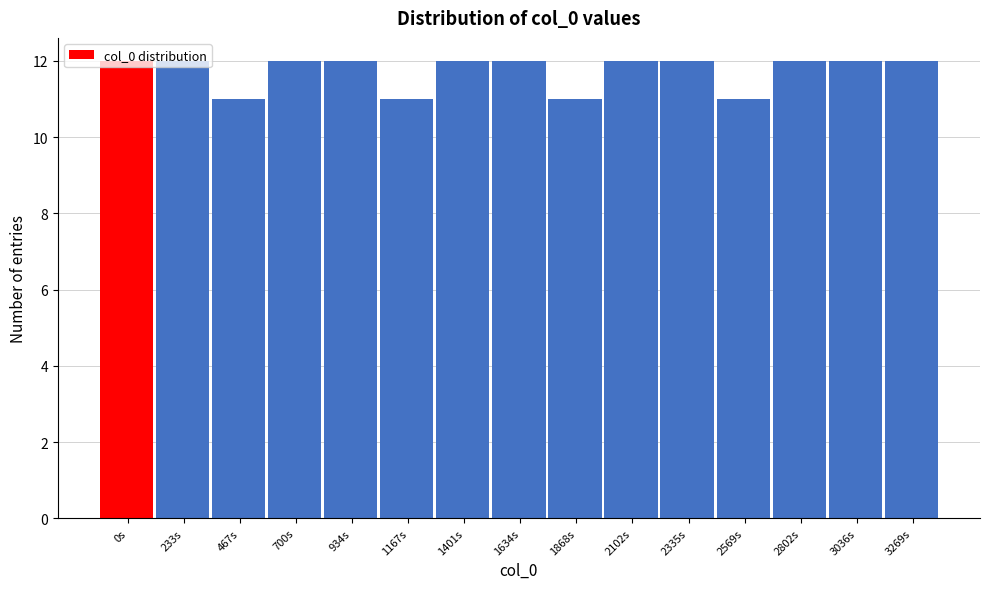

Approximately how many times larger is the value at 700s compared to 1868s?

1.1